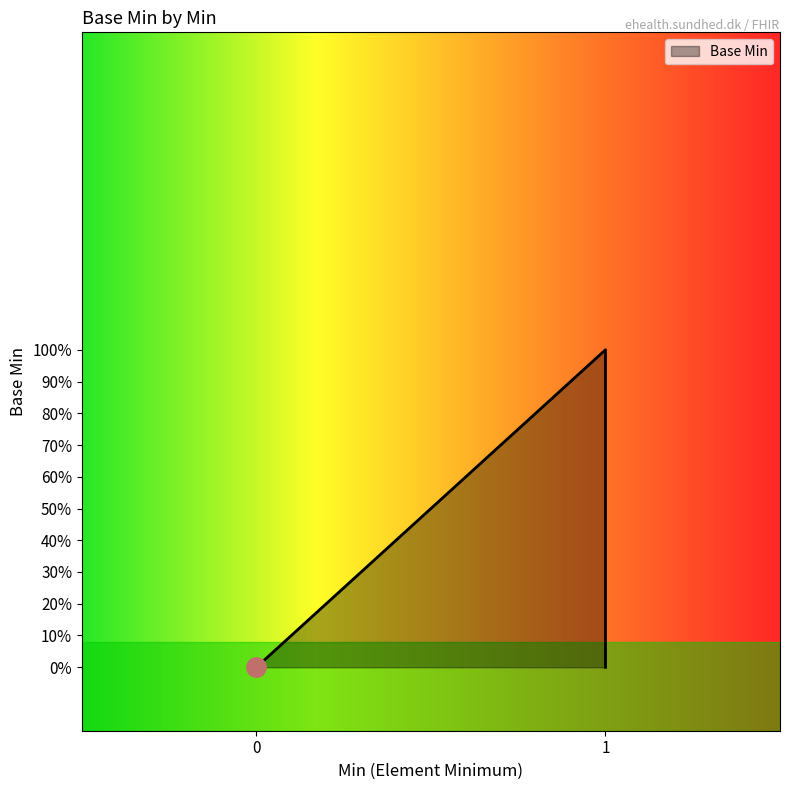

What is the maximum value shown in the chart?

1